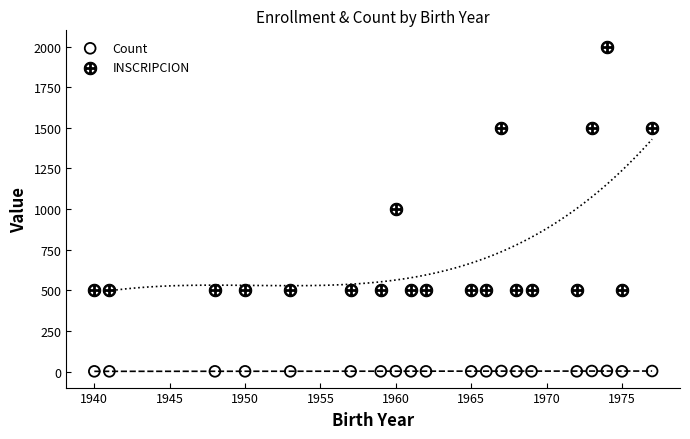

Which series reaches the maximum Y coordinate?

INSCRIPCION